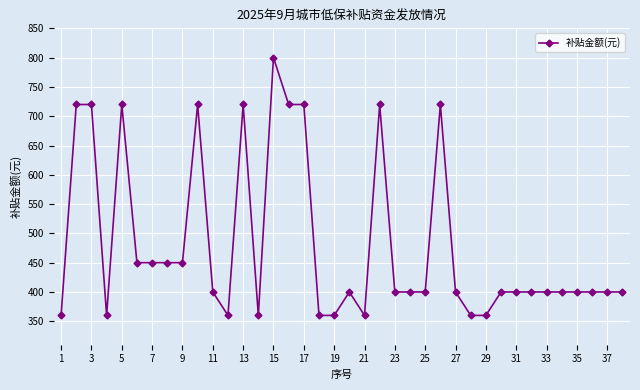

Reading left to right, what are all the values shown in this chart?

360	720	720	360	720	450	450	450	450	720	400	360	720	360	800	720	720	360	360	400	360	720	400	400	400	720	400	360	360	400	400	400	400	400	400	400	400	400